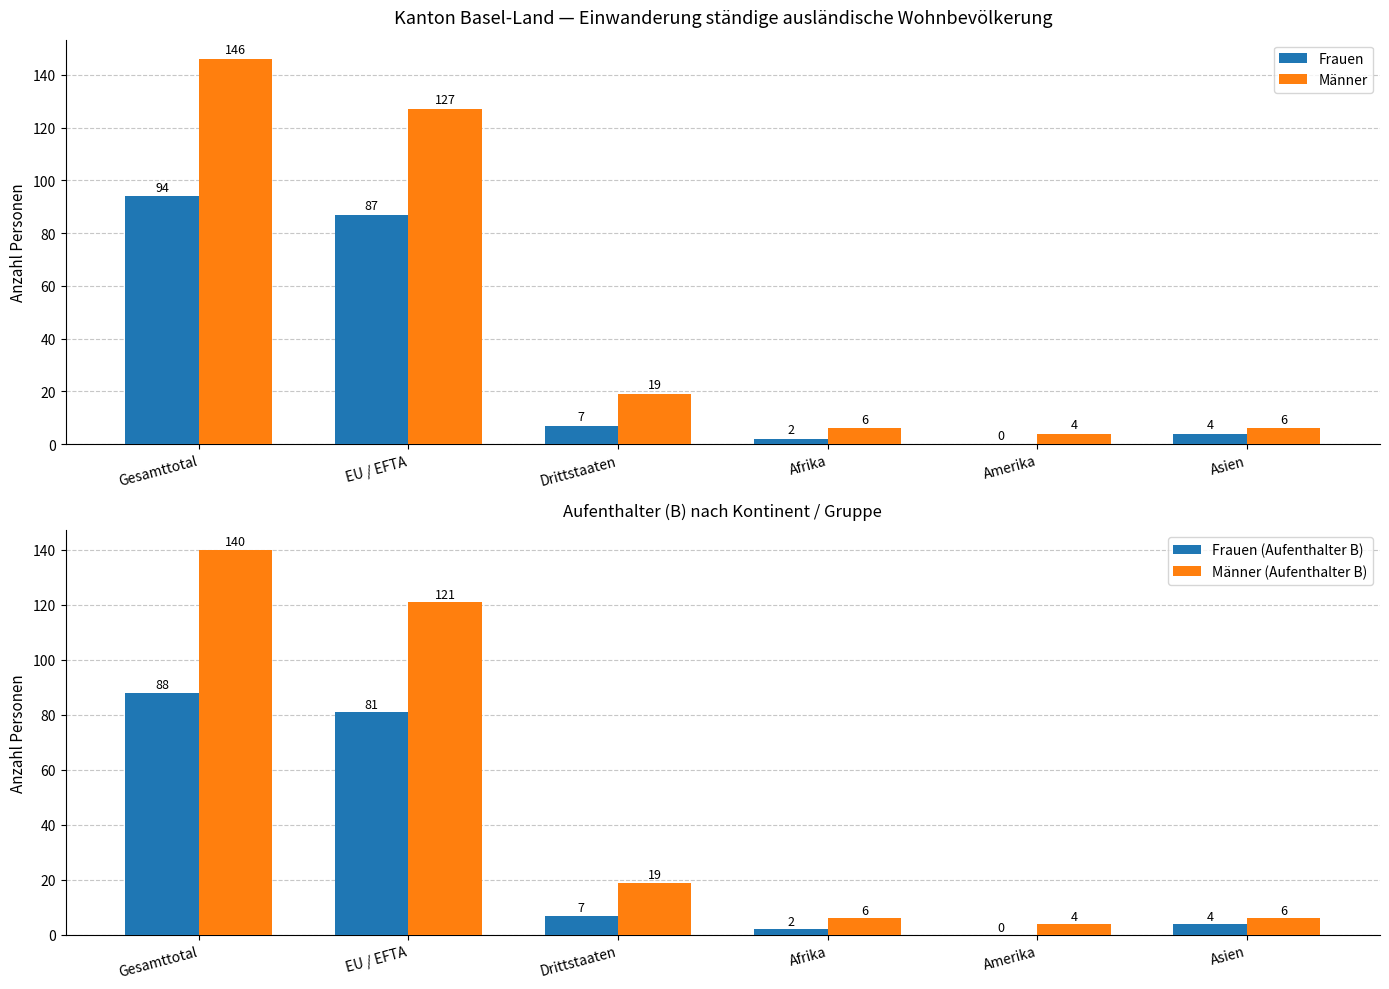

The value of Männer (Aufenthalter B) at Afrika is 8. True or false?

False